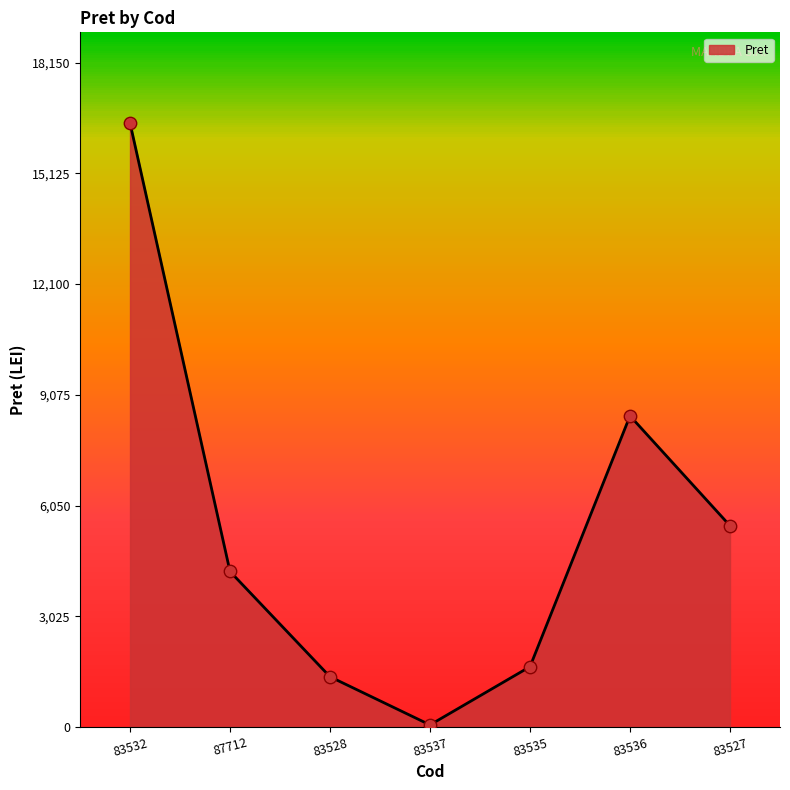

What is the change in value from 83535 to 83536?

+6850